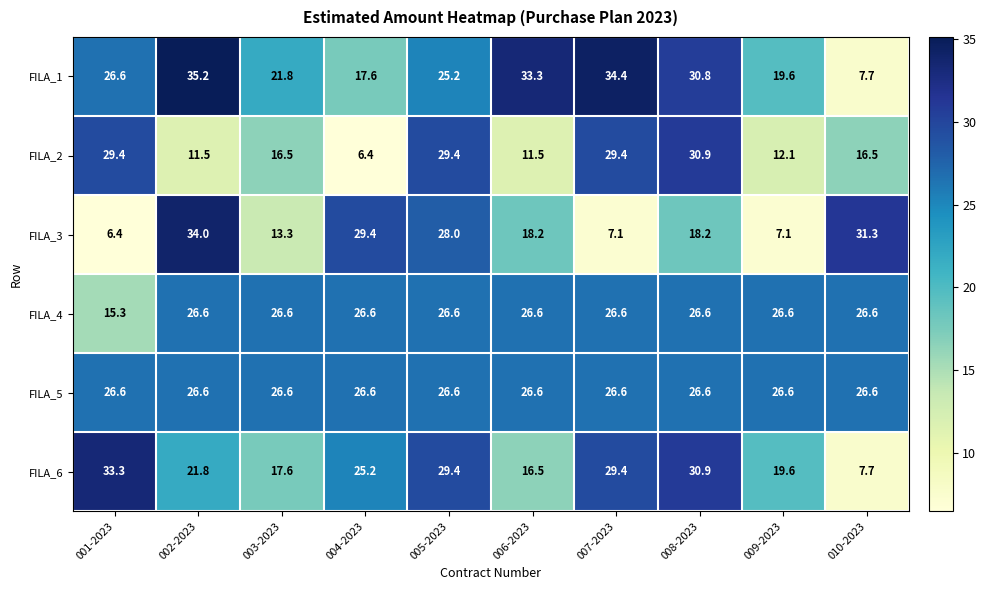

What is the lowest value of the FILA_1 series?

7.7